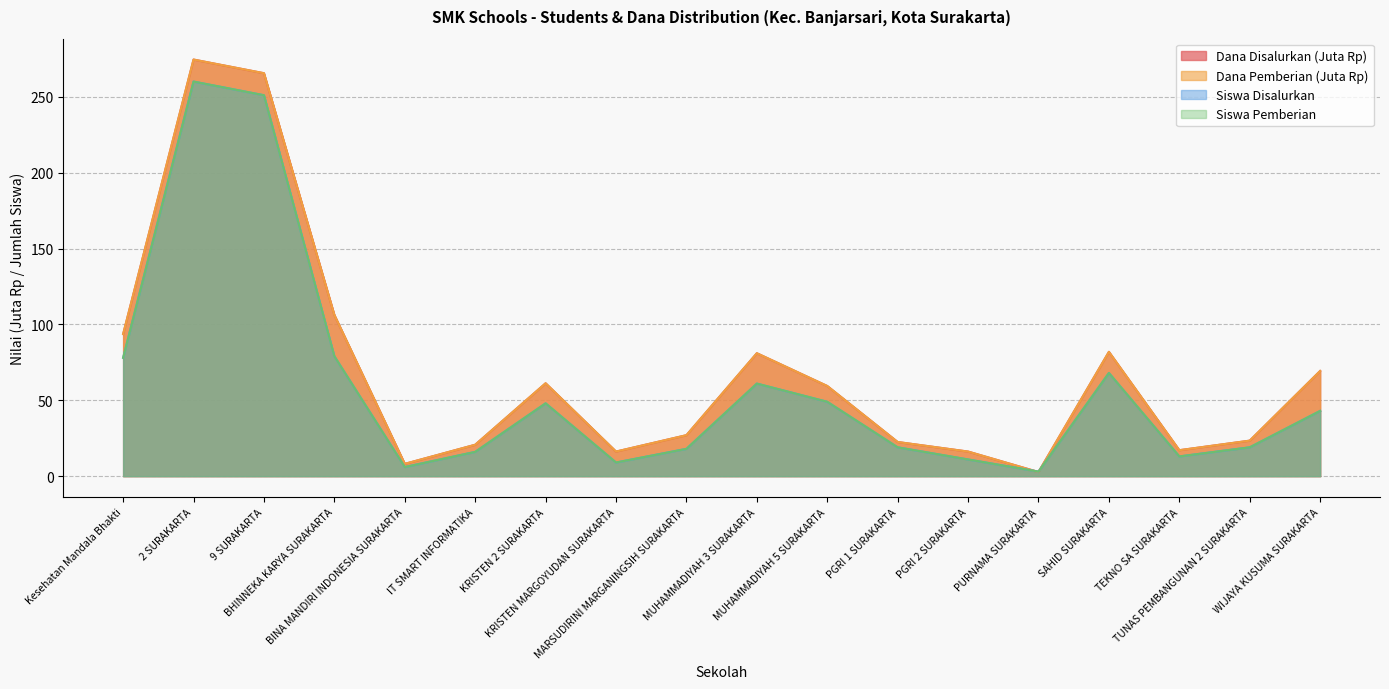

How many times do Dana Pemberian and Siswa Pemberian cross each other?

2